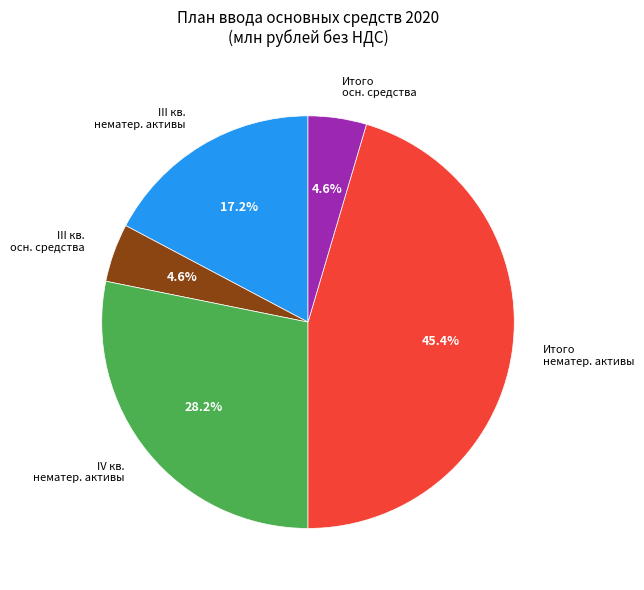

Approximately how many times larger is the value at Итого нематер. активы compared to IV кв. нематер. активы?

1.6